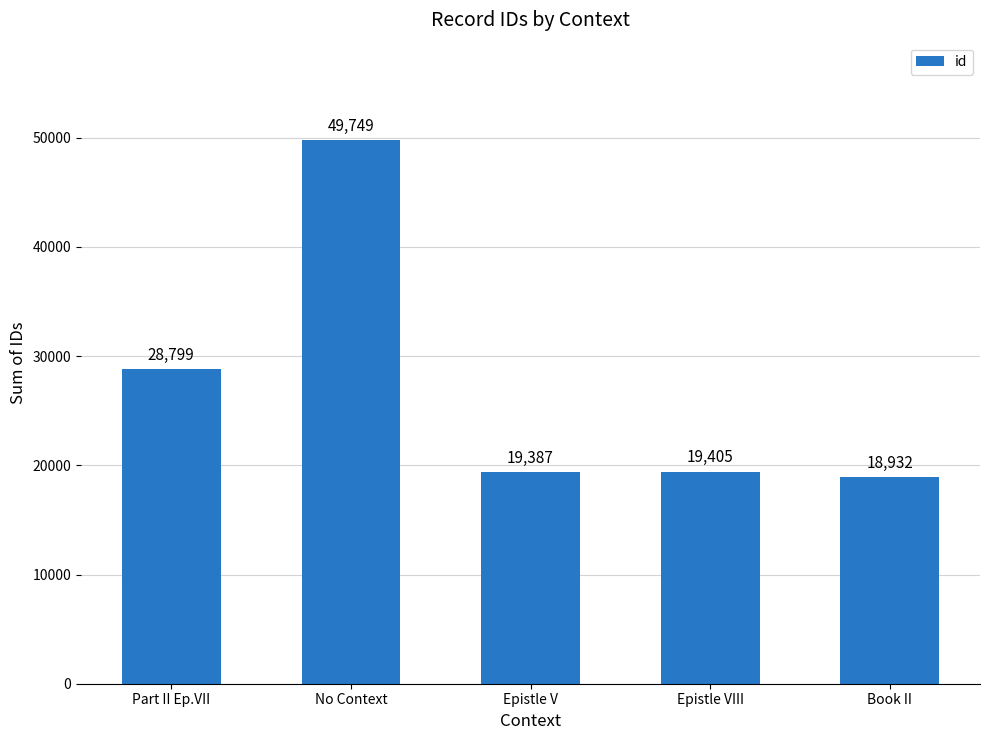

What is the difference between the maximum and minimum values?

30817